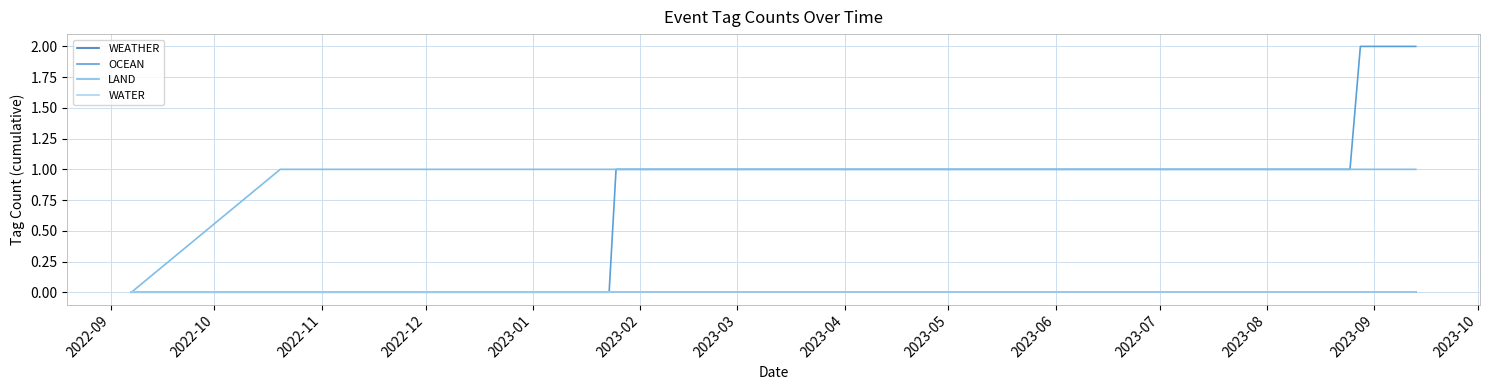

At which label is LAND closest to 0?

2022-09